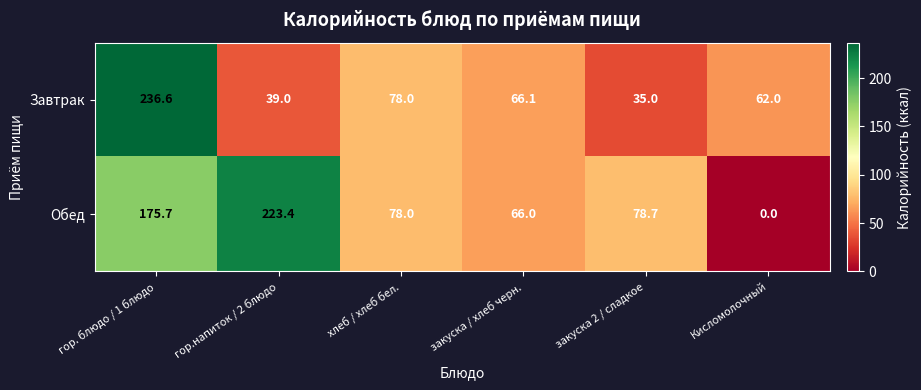

Where does the Завтрак series first go above 66?

гор. блюдо / 1 блюдо